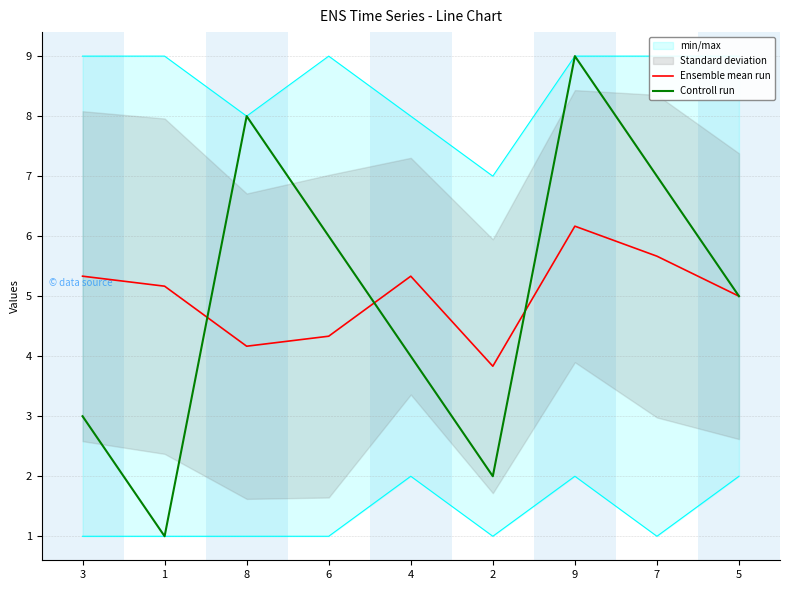

True or false: Controll run has more than 0 interior local peaks.

True